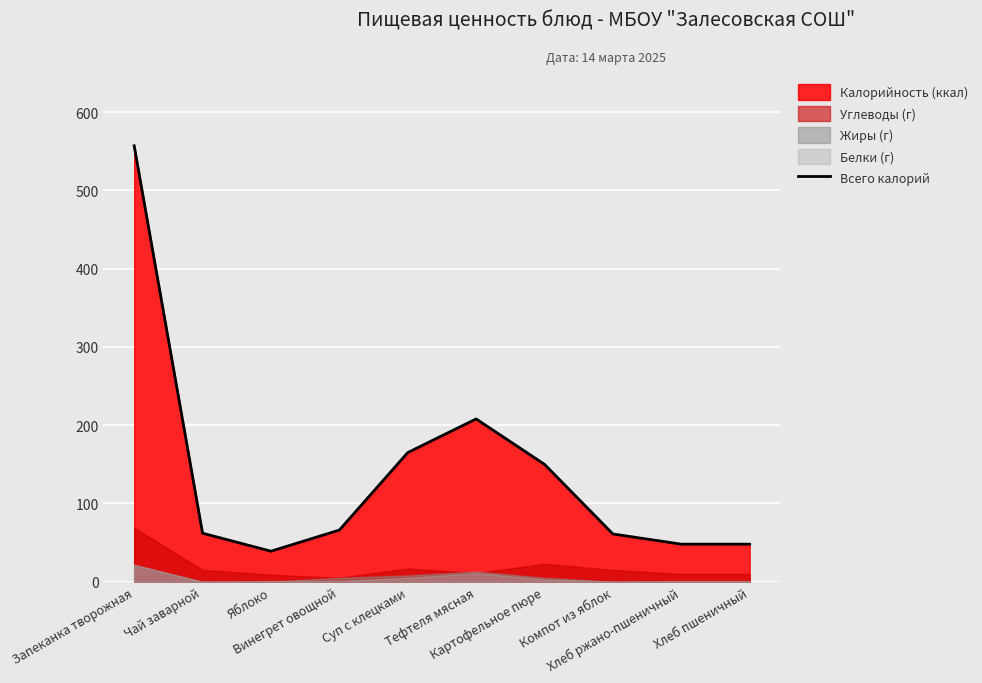

Which label corresponds to the smallest value in the chart?

Яблоко